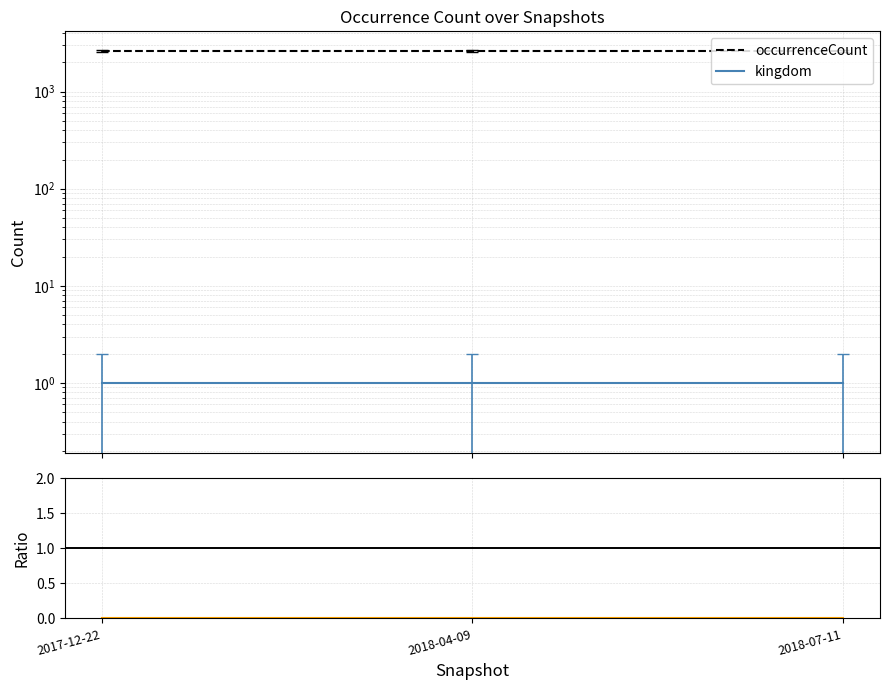

The value of occurrenceCount at 2017-12-22 is 4102.0. True or false?

False